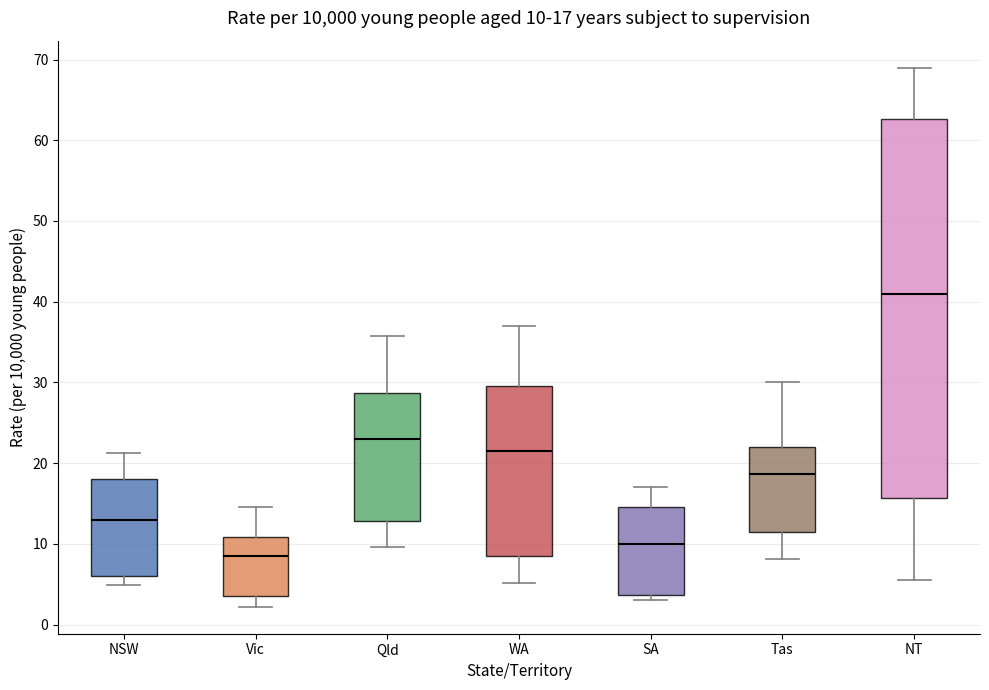

Which box has the highest median line?

NT